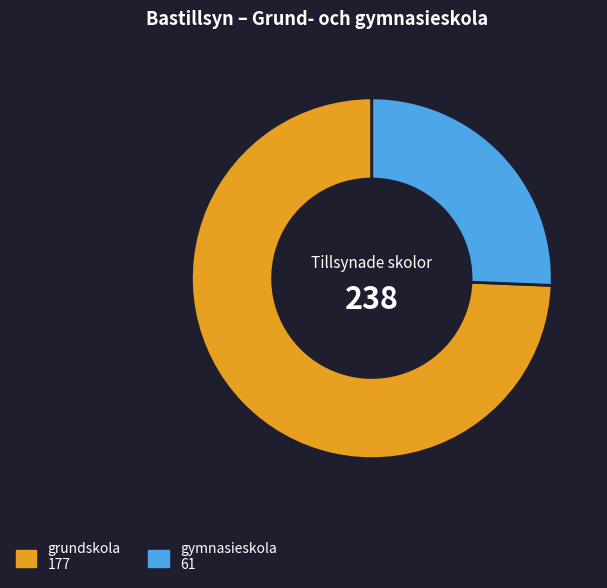

Approximately how many times larger is the value at grundskola compared to gymnasieskola?

2.9